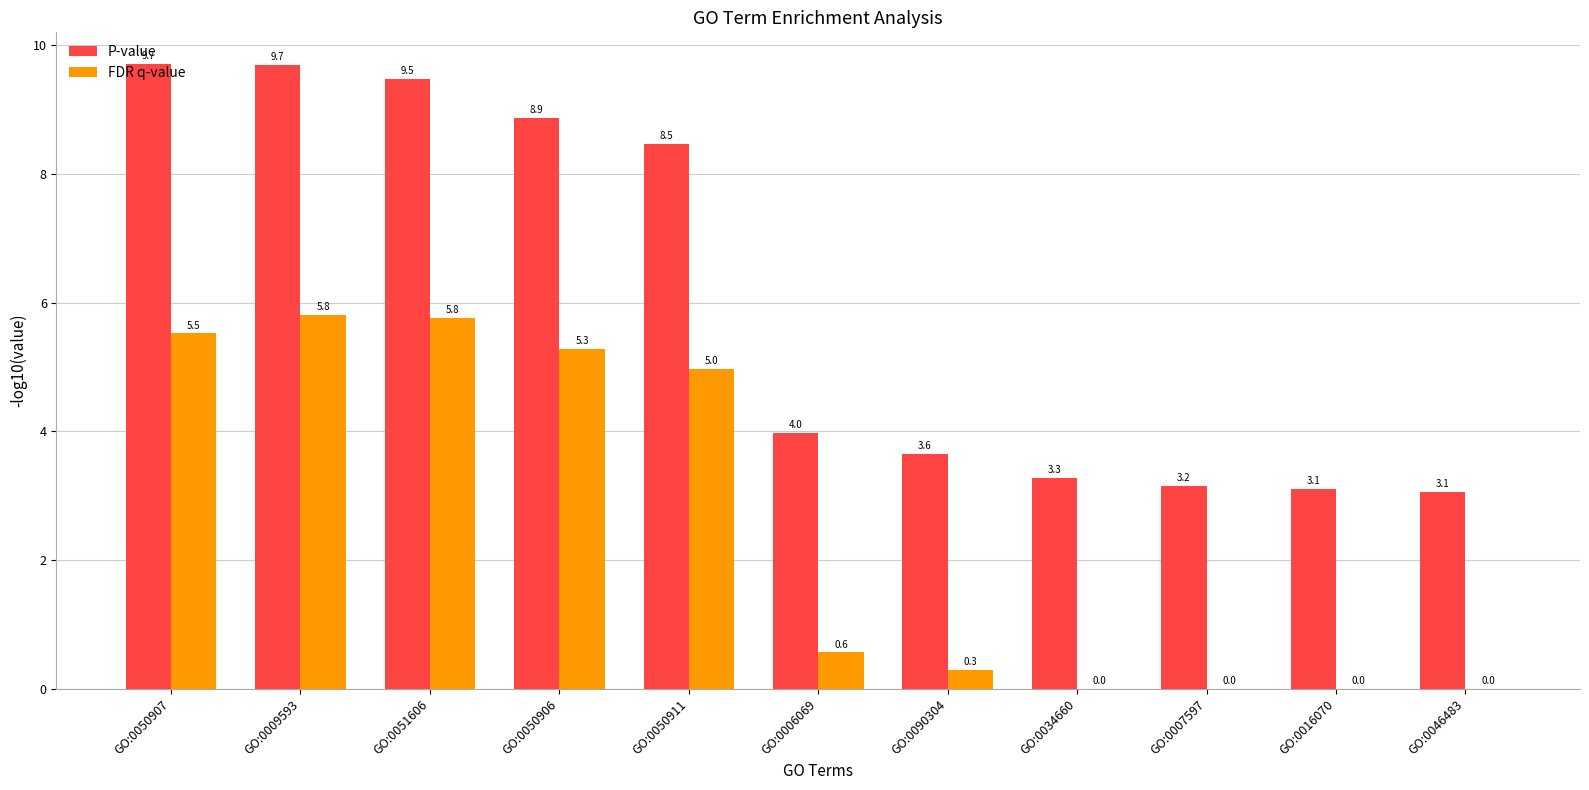

What is the maximum value for P-value?

9.7